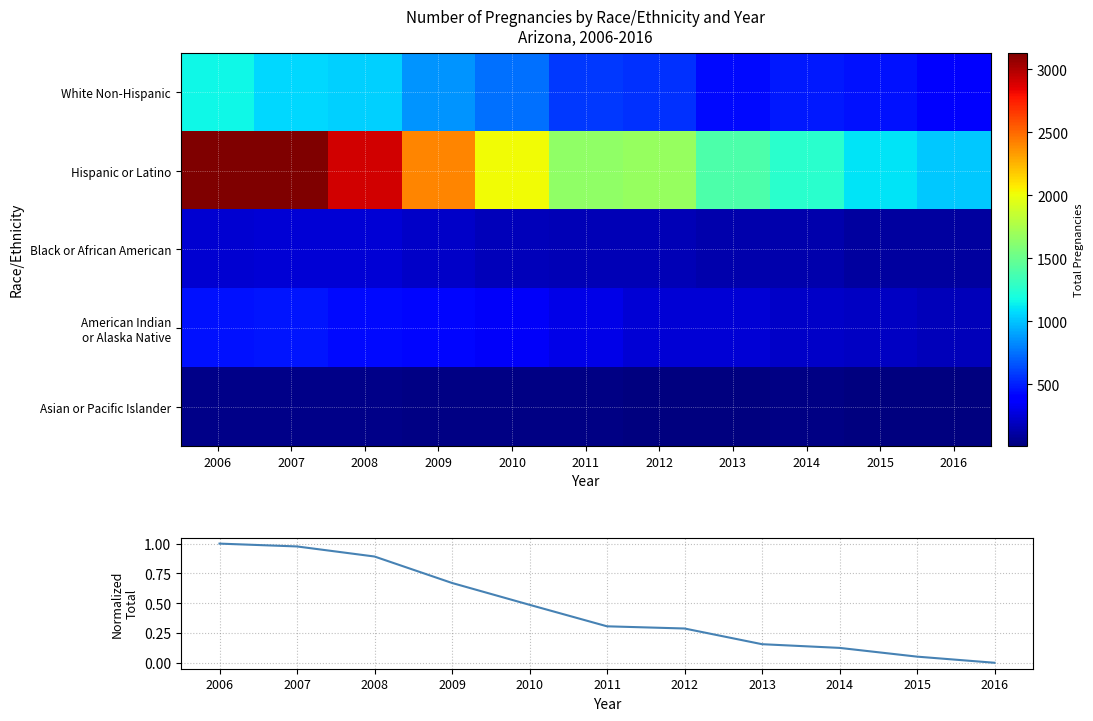

How many data points does each series have?

11